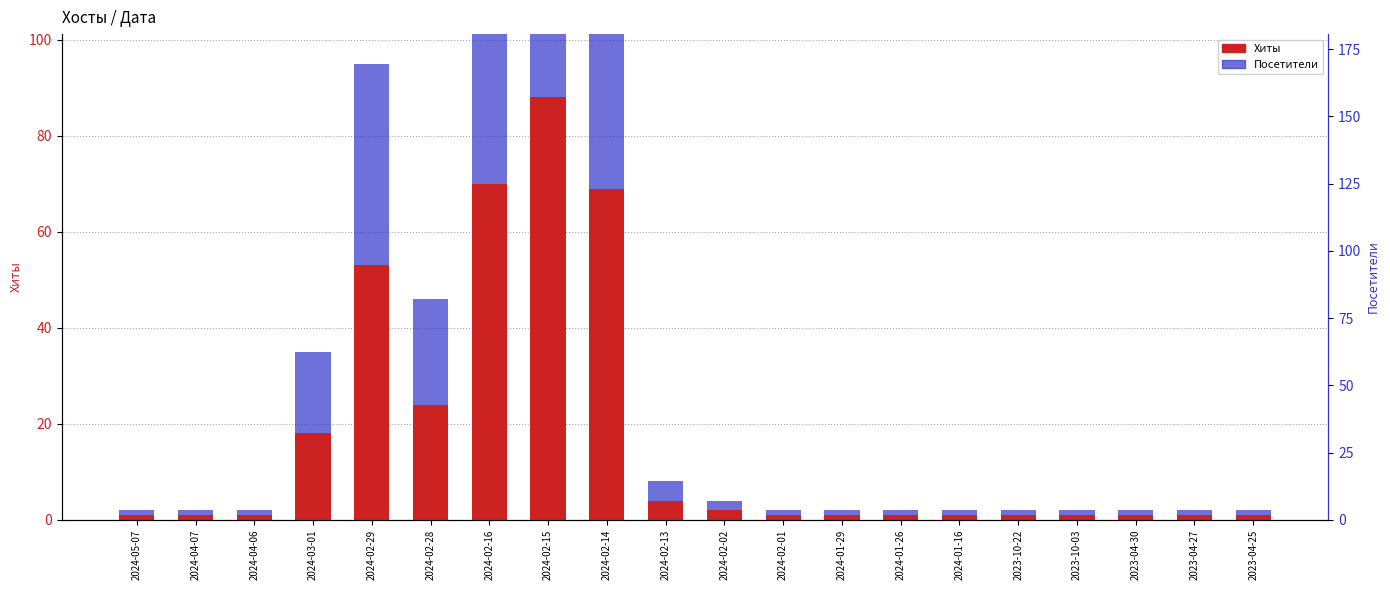

True or false: Посетители has a value of 1 at 2024-05-07.

True